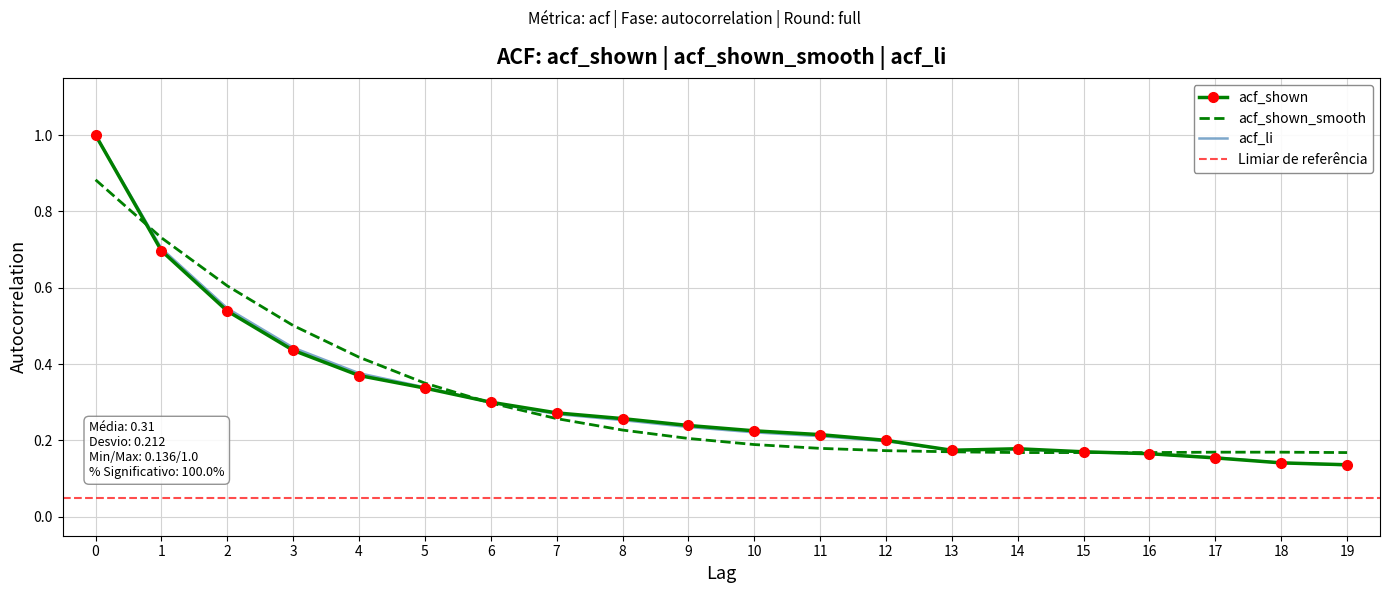

Where do acf_li and acf_shown first cross each other?

5 and 6